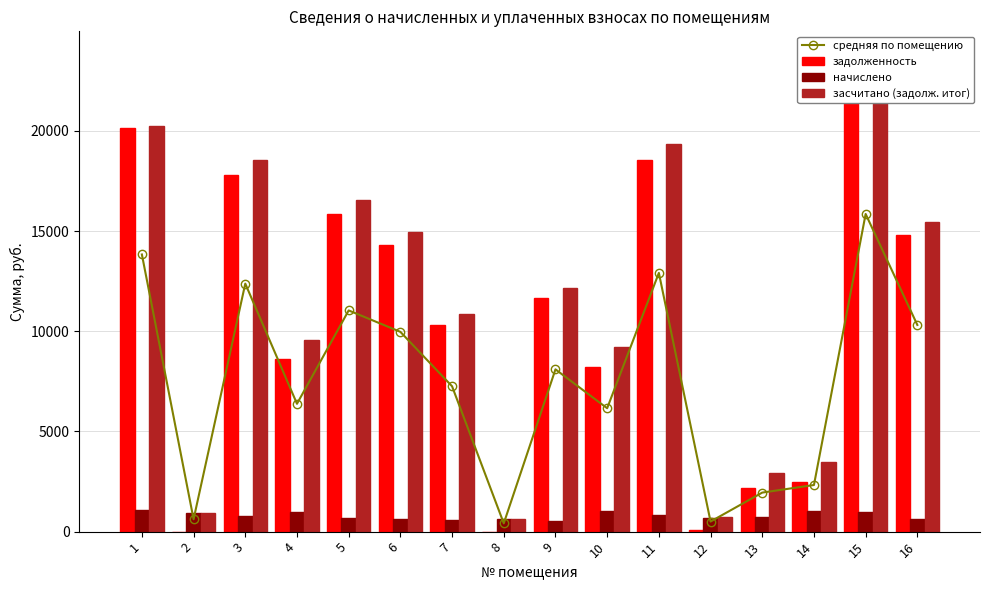

Between 7 and 12, which series saw the biggest shift?

задолженность